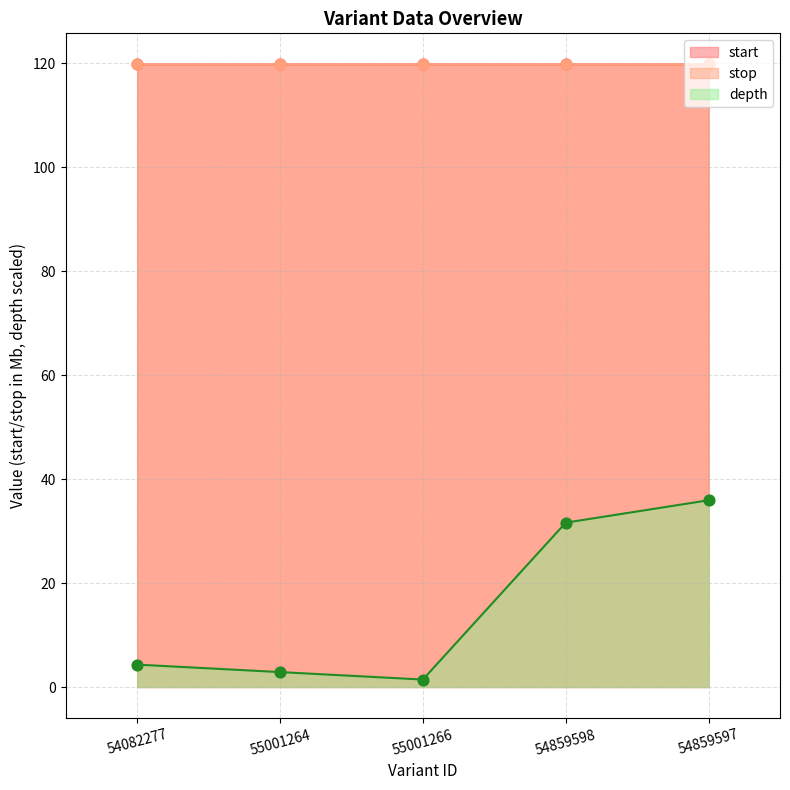

At which category is the sum across all series the highest?

54859597